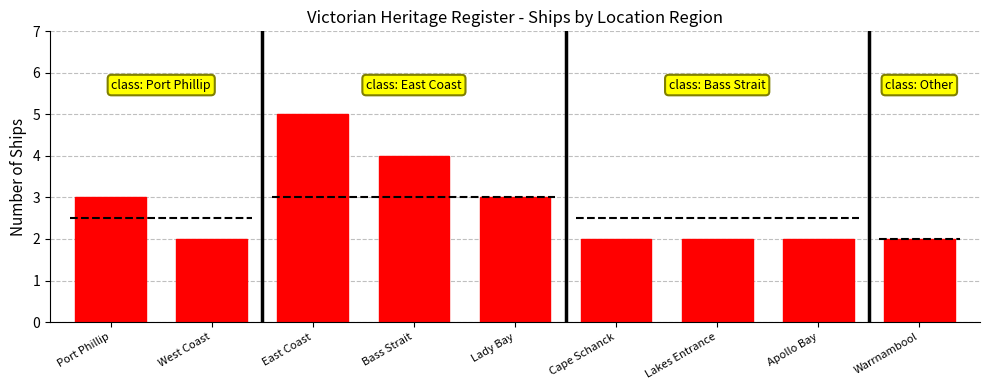

What is the minimum value shown in the chart?

2